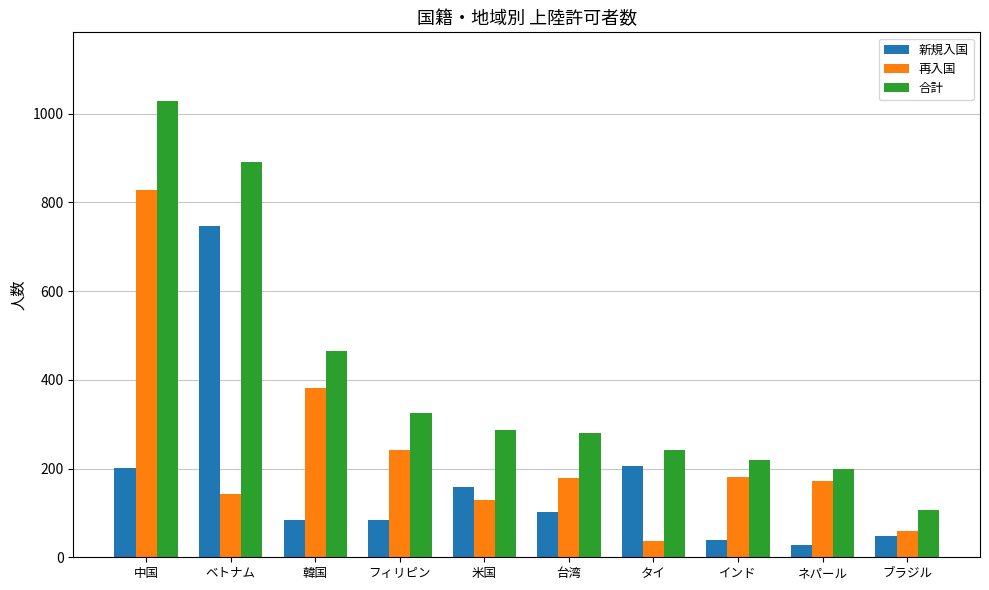

Which series has the widest spread of values?

合計